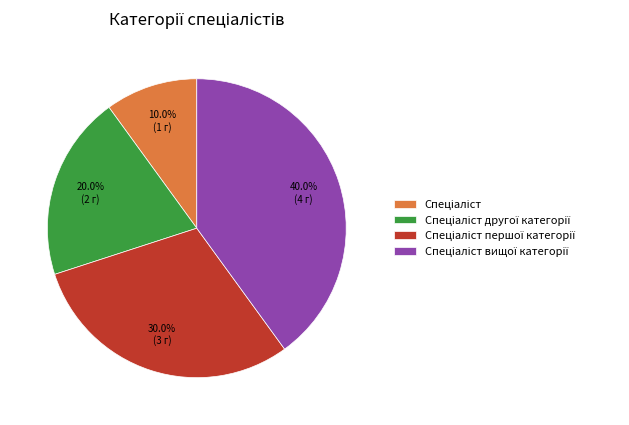

Does any single category account for the majority?

No